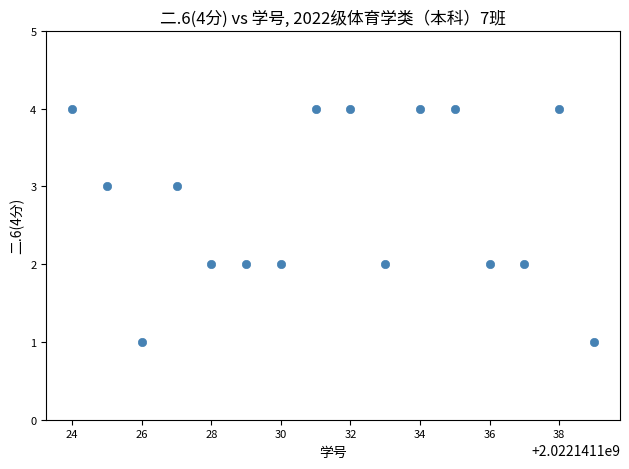

What is the range of Y values (max minus min)?

3